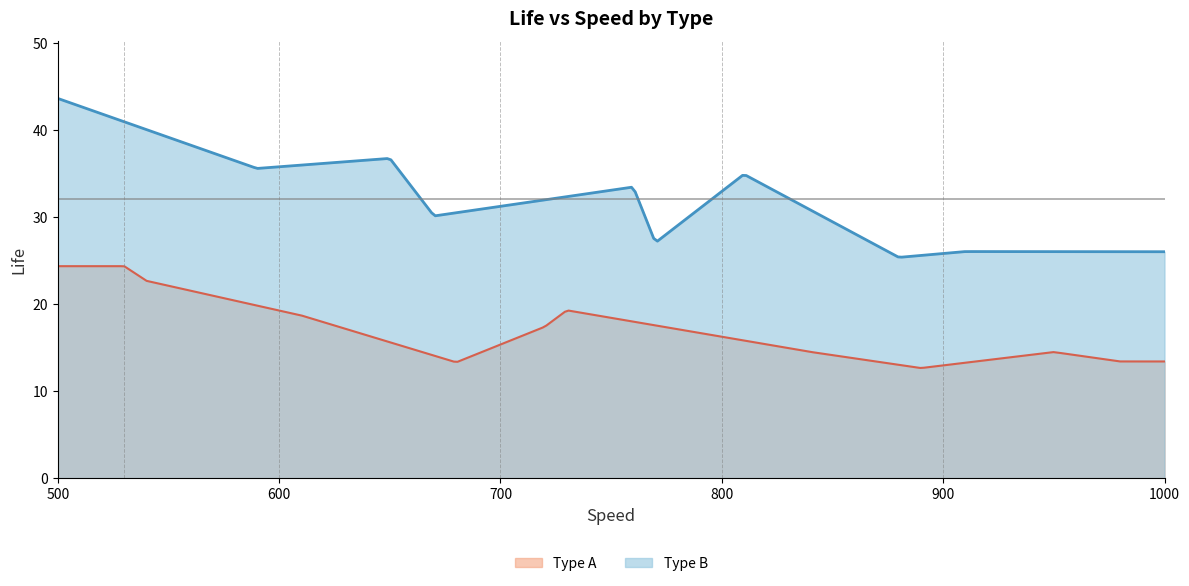

What is the sum of the Type A values at 8 and 6?

26.0